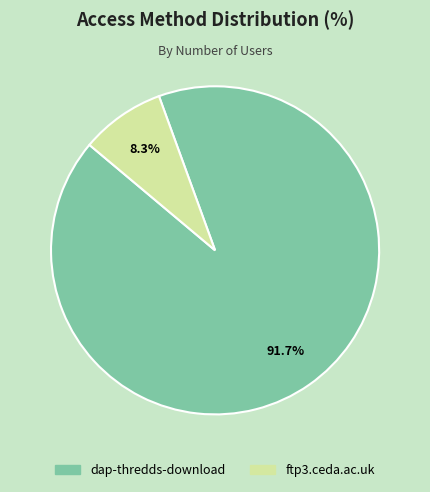

Is it true that ftp3.ceda.ac.uk is 22% of the pie?

False